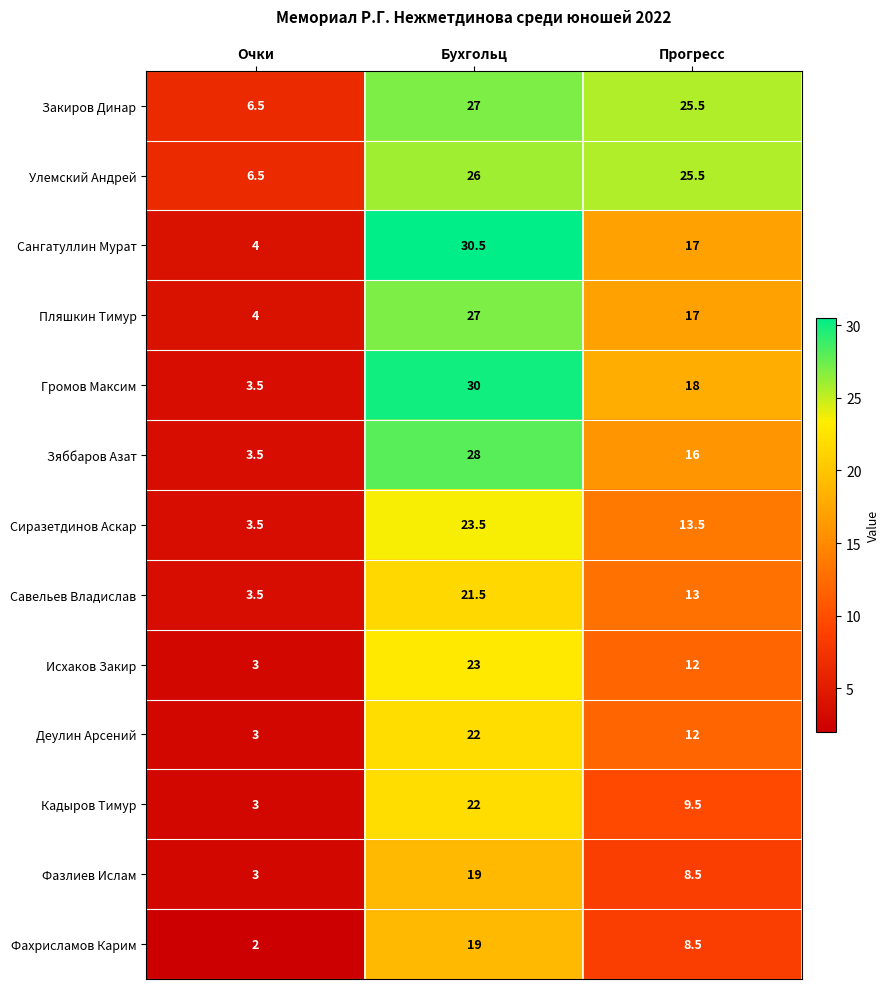

The Кадыров Тимур series shows 22.0 at Бухгольц. True or false?

True